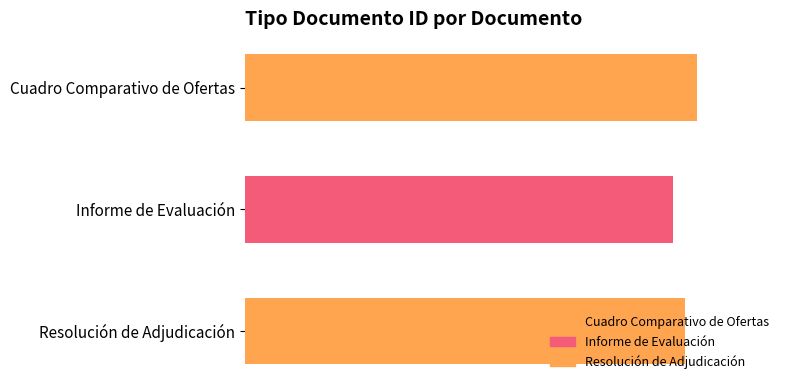

Does the chart contain stacked bars?

No